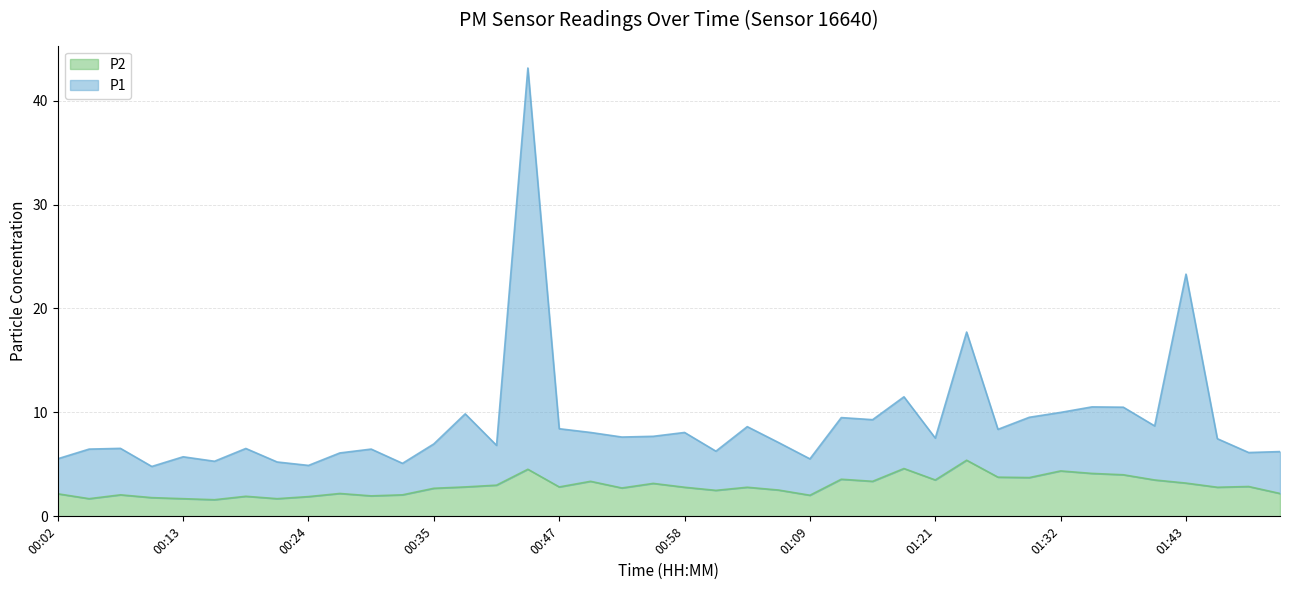

At how many categories does at least one series exceed 40?

1